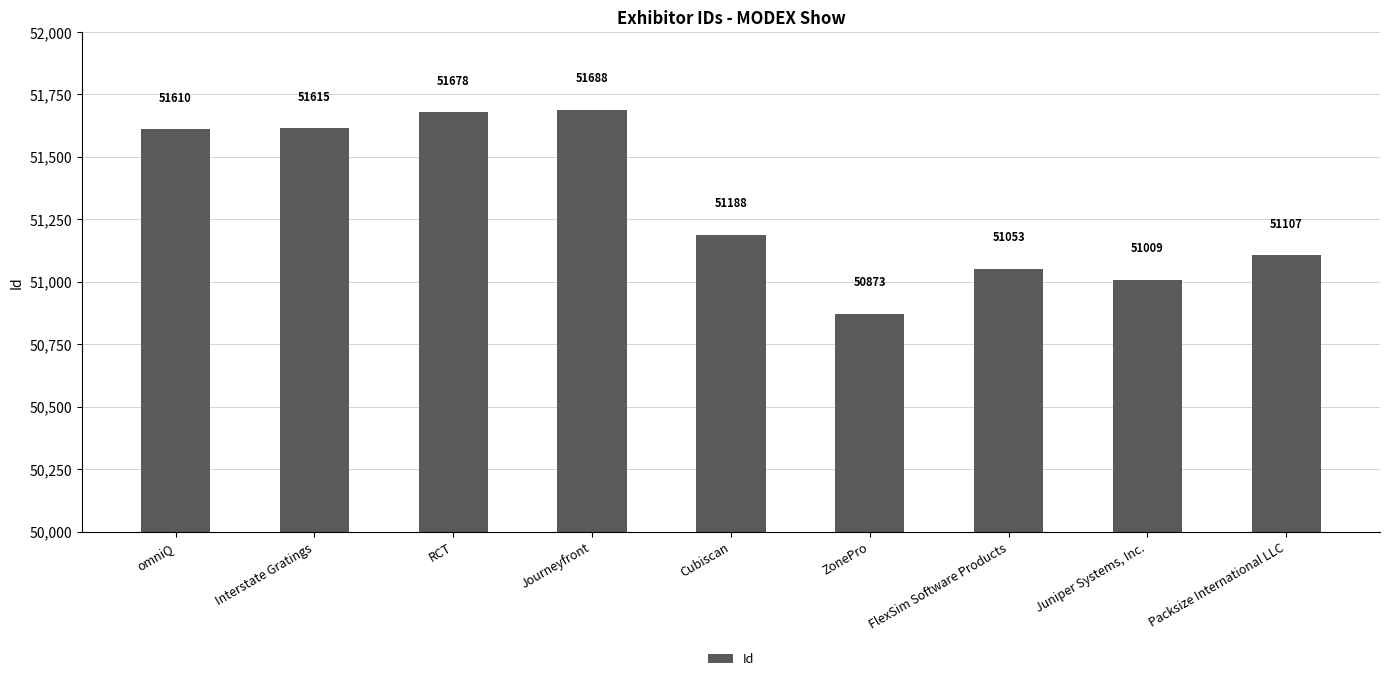

True or false: the data shows 51053 at FlexSim Software Products.

True